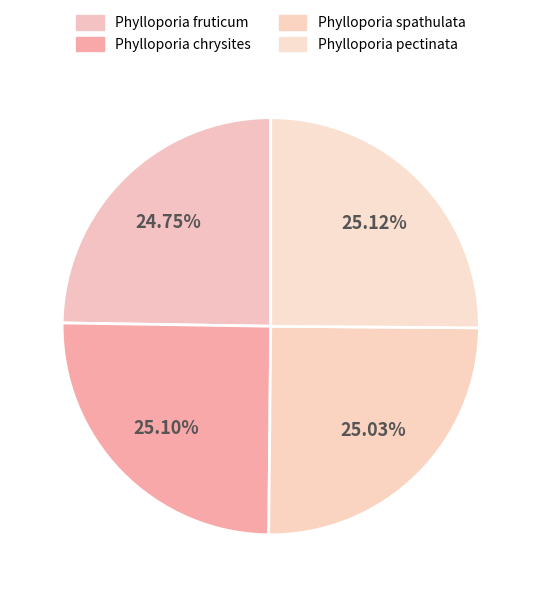

Rank the categories by value from highest to lowest.

Phylloporia pectinata, Phylloporia chrysites, Phylloporia spathulata, Phylloporia fruticum